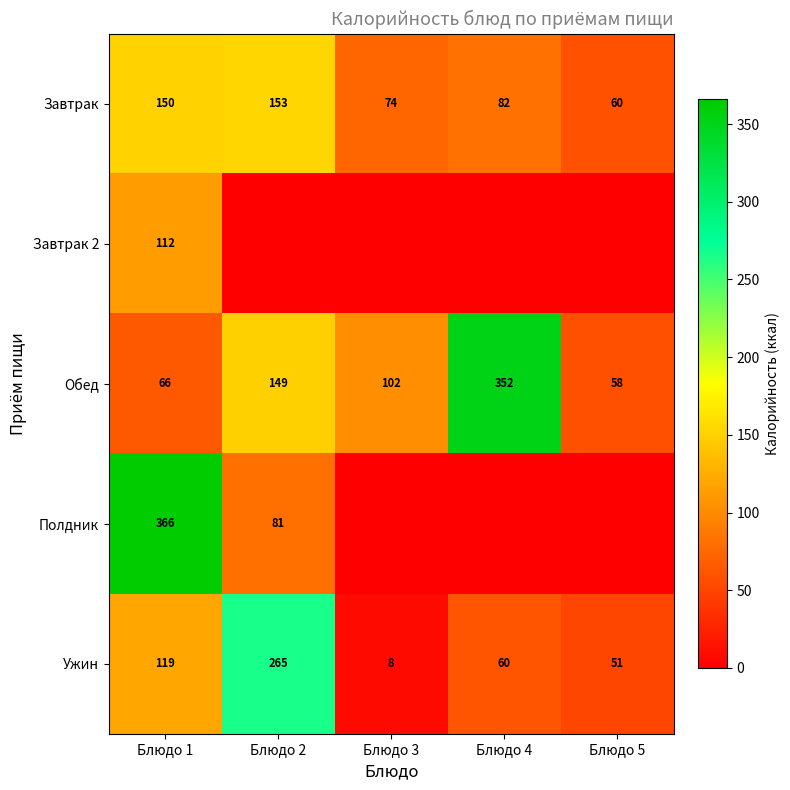

Where does the Обед series first go above 102?

Блюдо 2